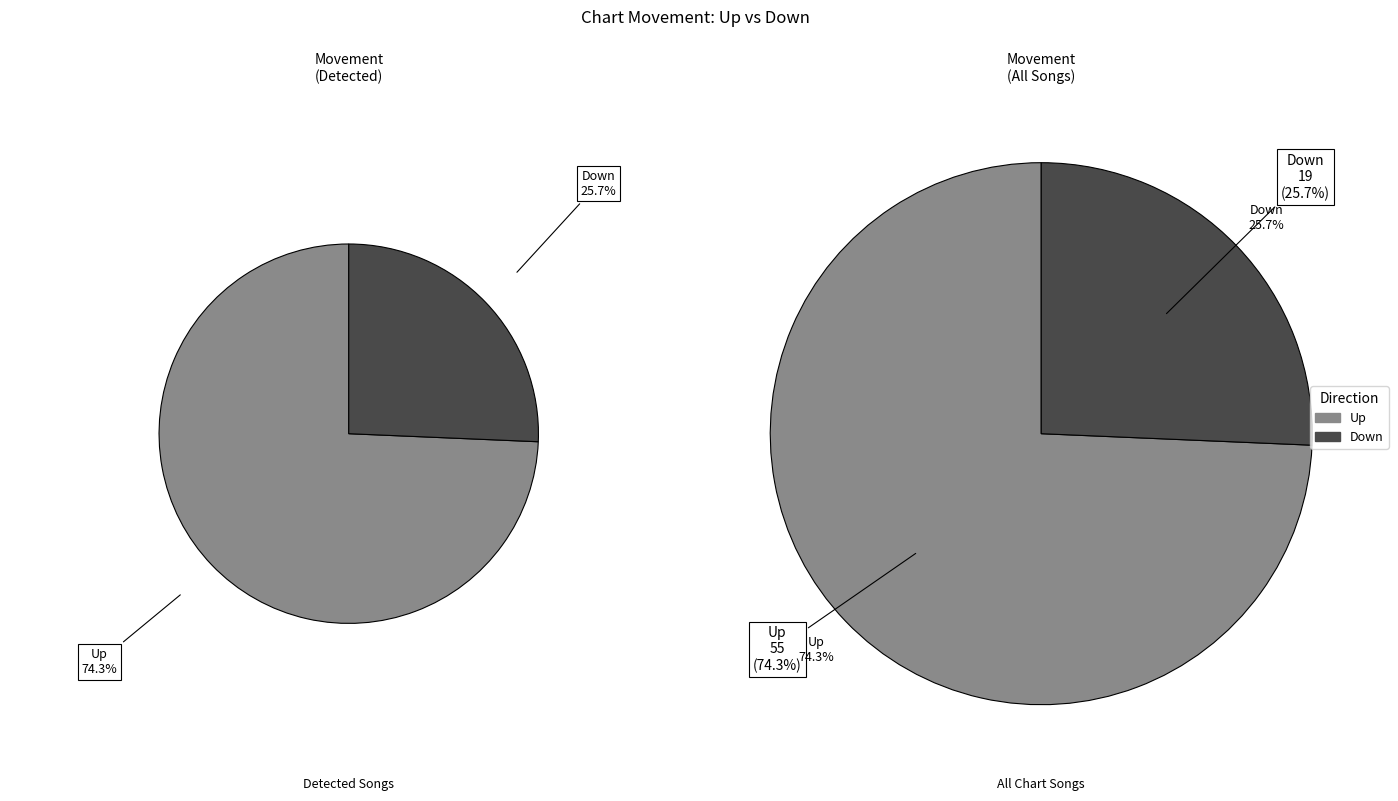

Is there a majority slice in this chart?

Yes